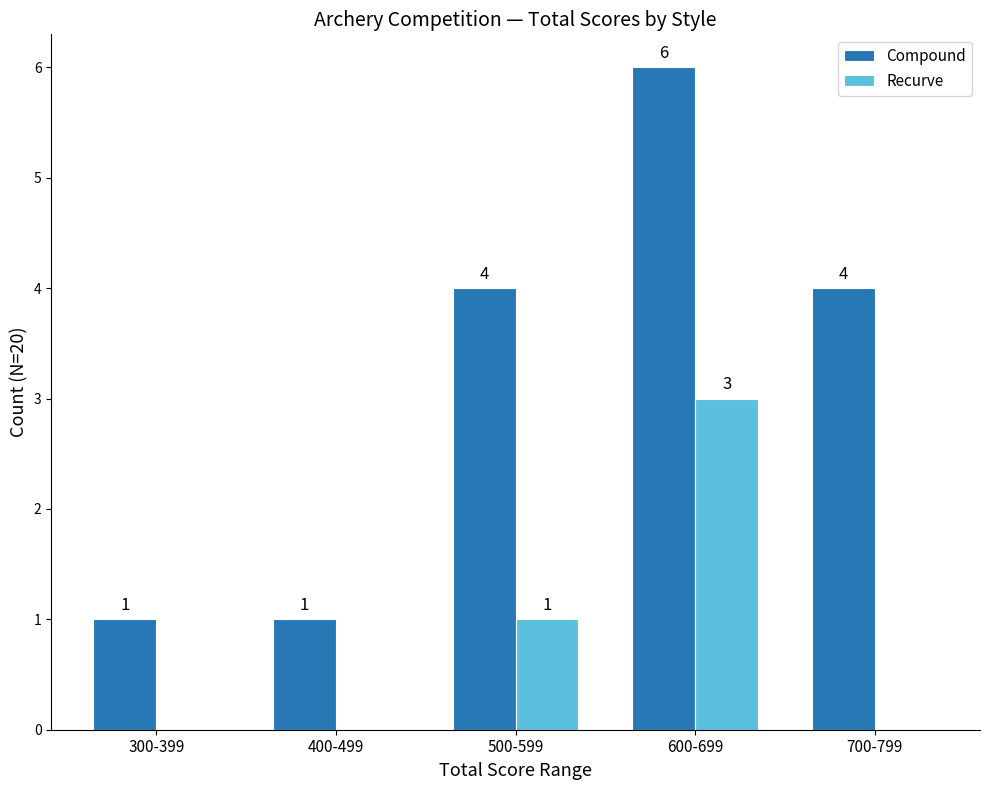

What is the sum of the Recurve values at 600-699 and 400-499?

3